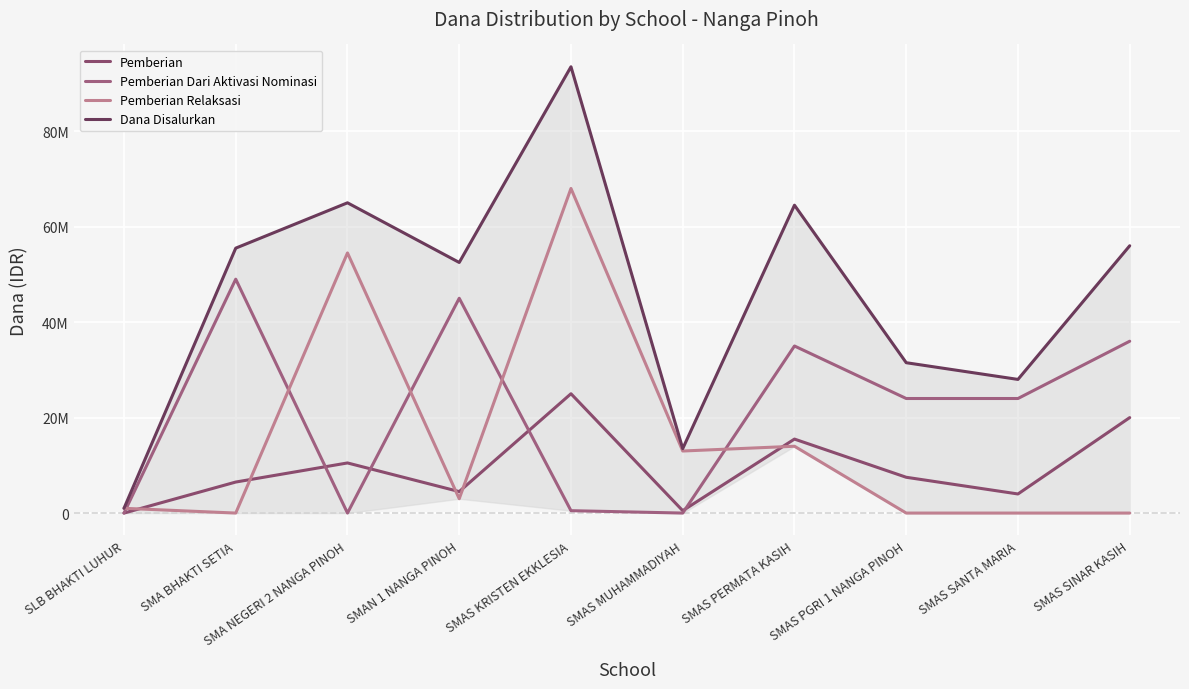

True or false: Pemberian Dari Aktivasi Nominasi has more than 2 interior local peaks.

True